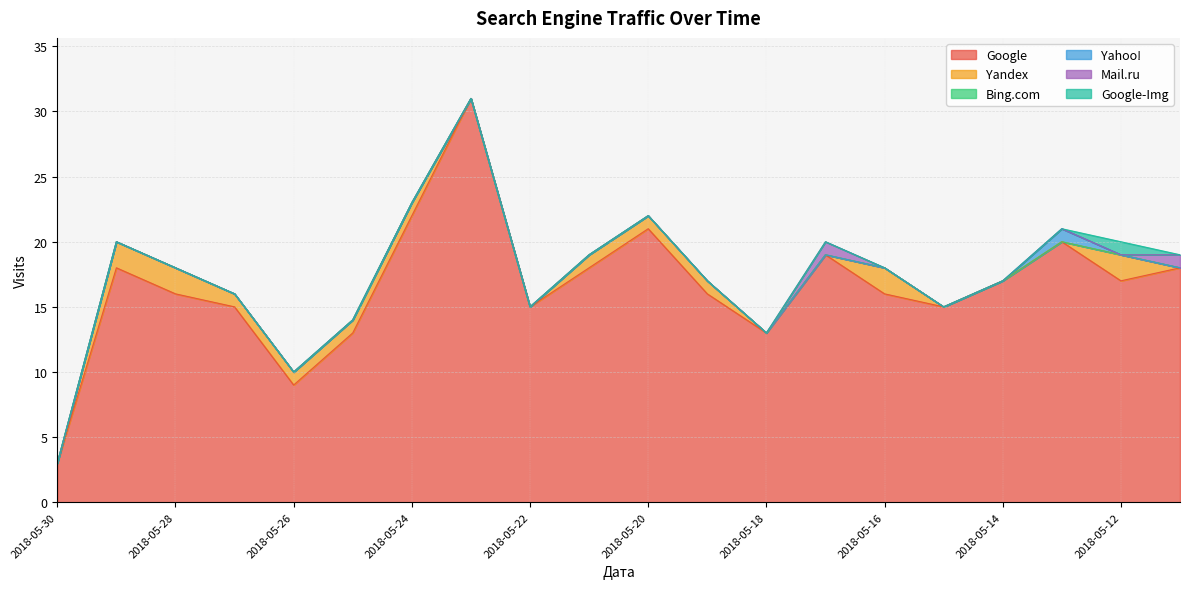

Which series has the largest total across all categories?

Google